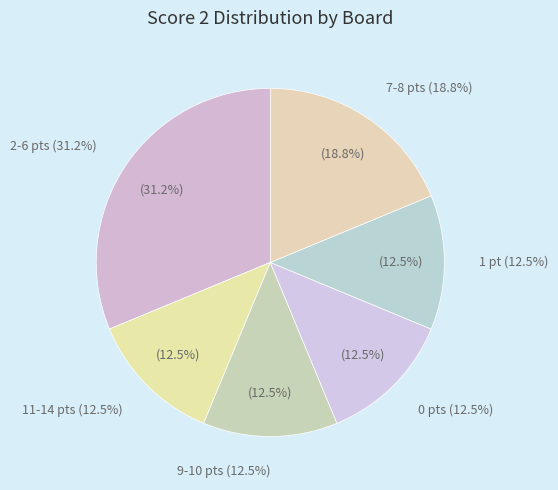

Is the sum of Score 2 = 10+ and Score 2 = 6 greater than half?

No